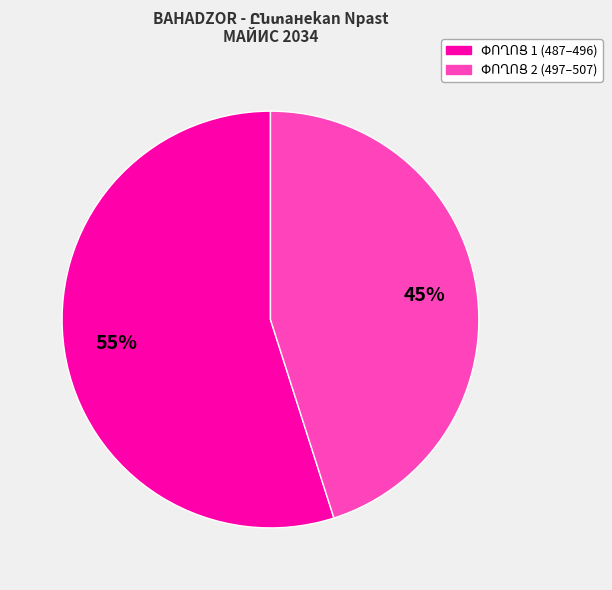

To the nearest percent, what is the average slice percentage?

50%